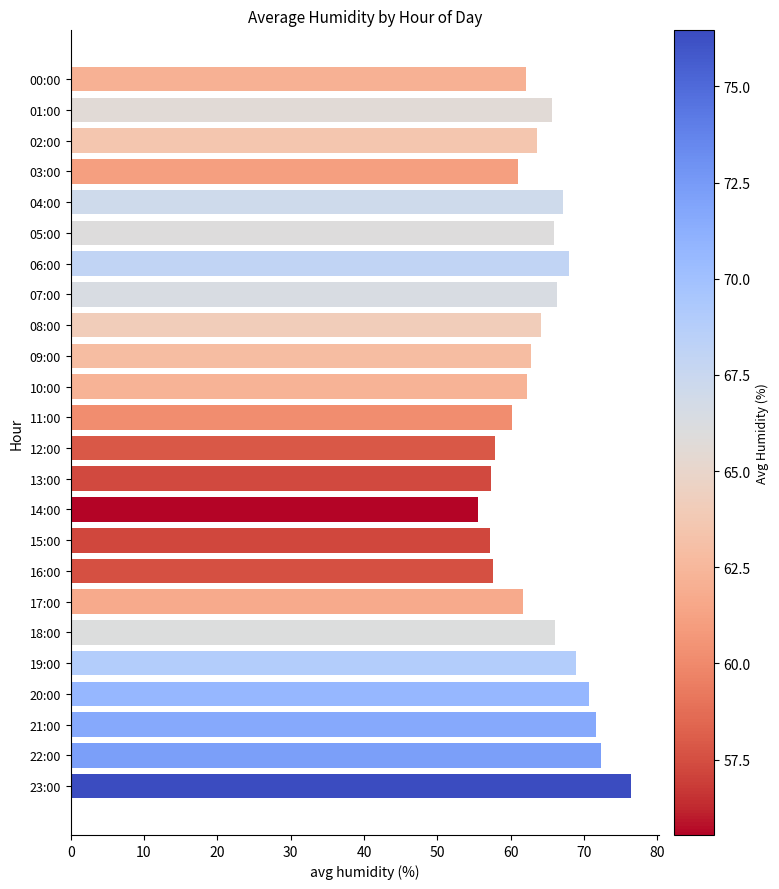

The value at 14:00 is 55.5. True or false?

True